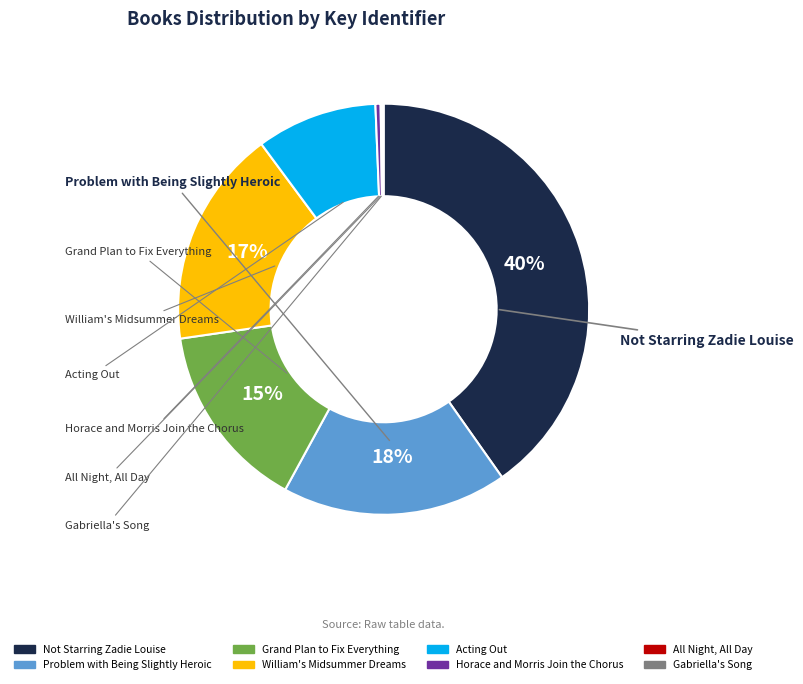

Is William's Midsummer Dreams the majority of the pie?

No